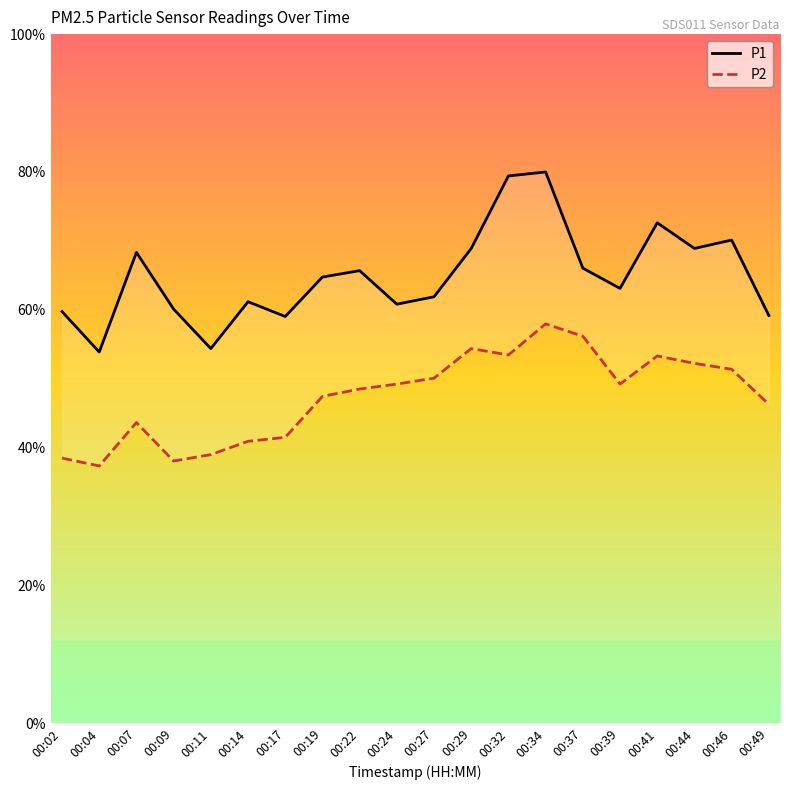

What is the spread (max minus min) of values at 00:09?

3.1